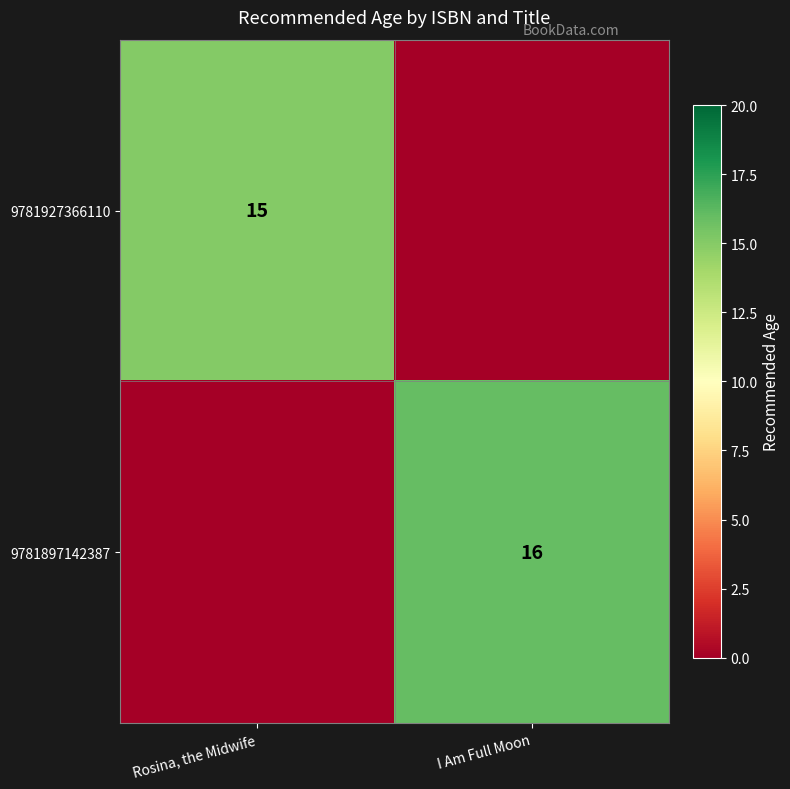

Is it true that 9781927366110 equals 21 at Rosina, the Midwife?

False